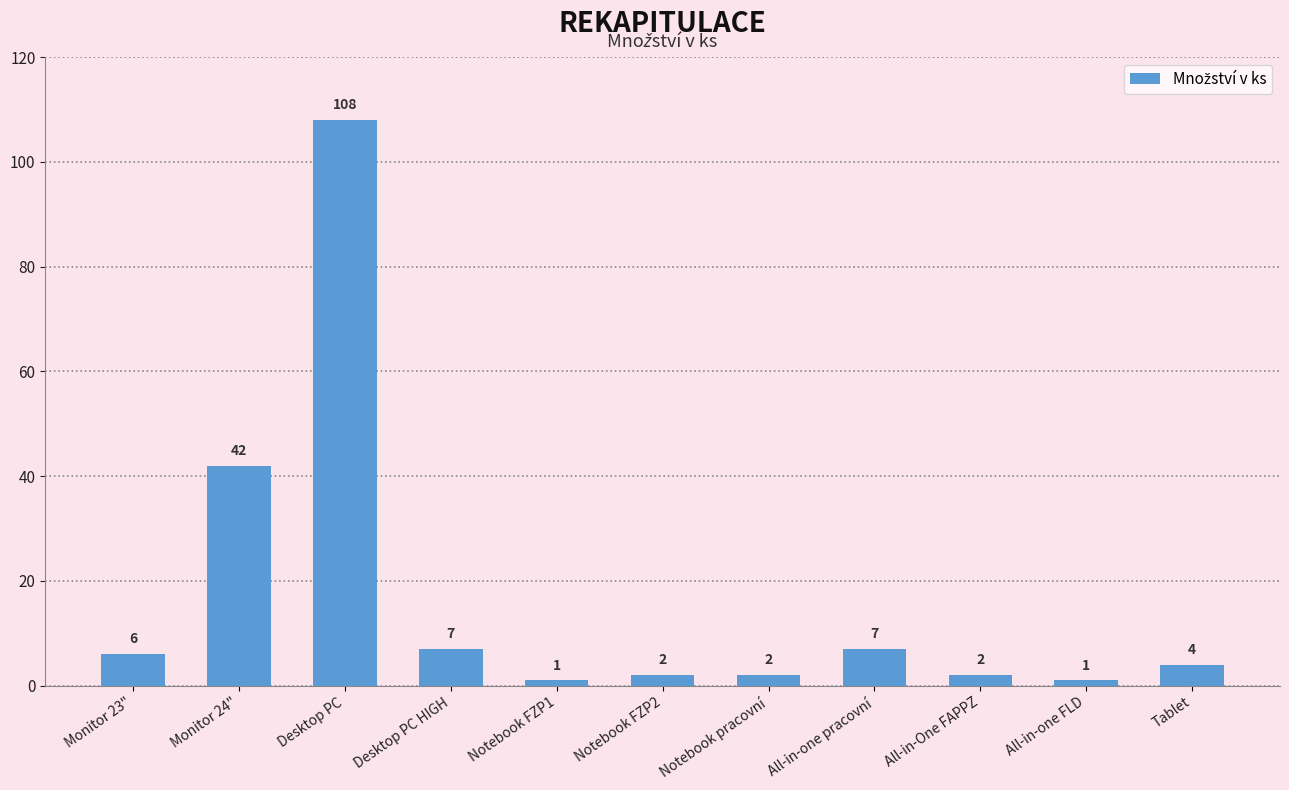

What is the minimum value shown in the chart?

1